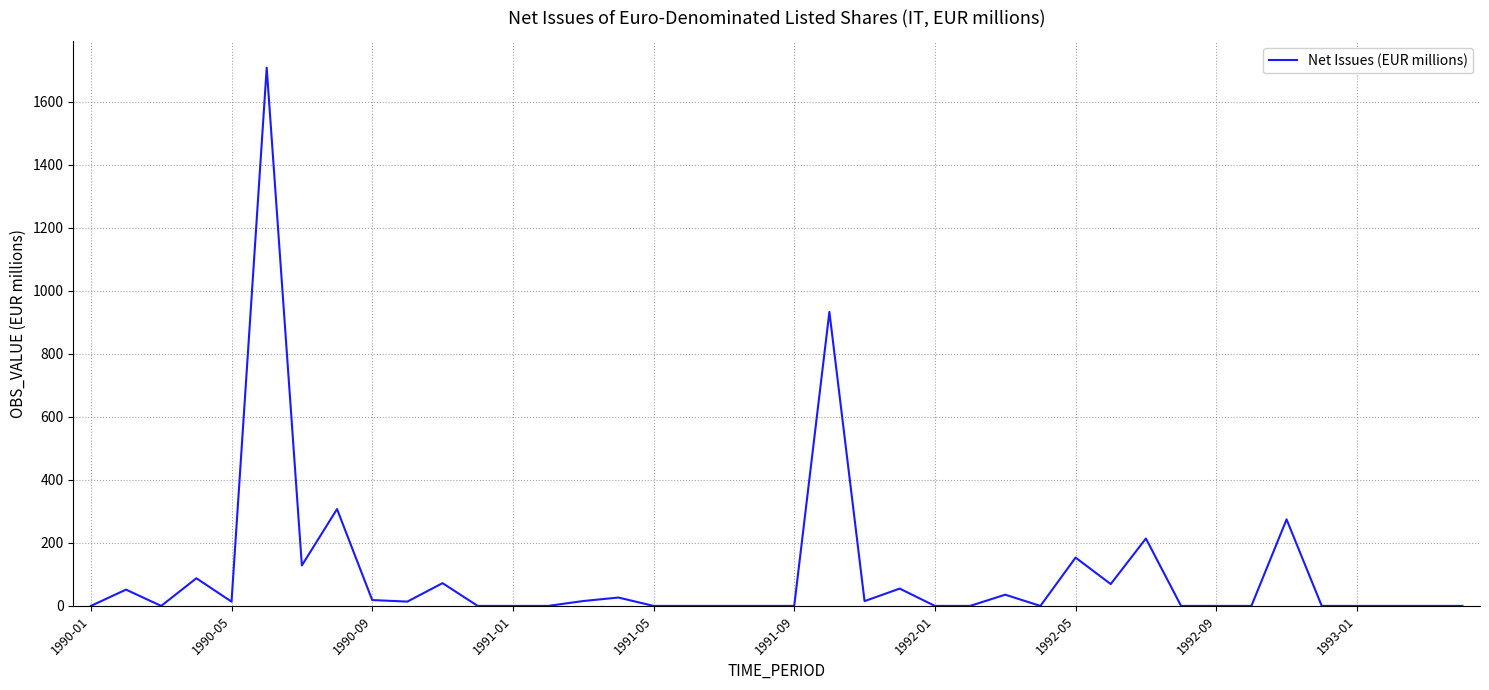

What is the maximum value shown in the chart?

1708.6